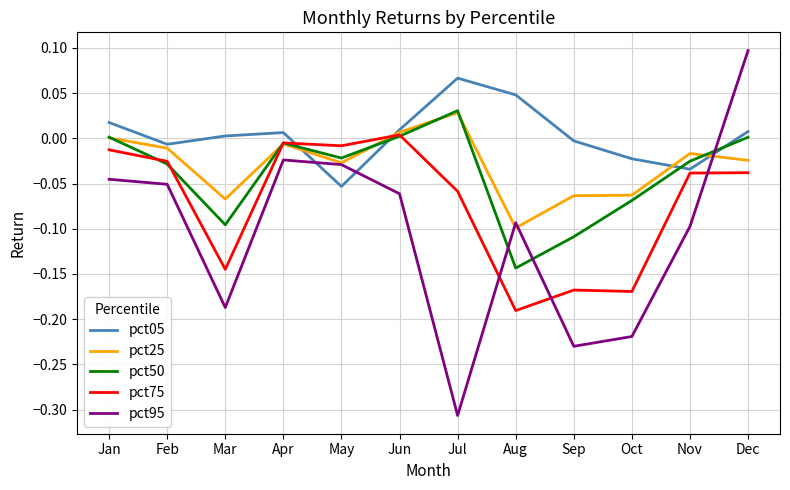

How many series are shown in this chart?

5